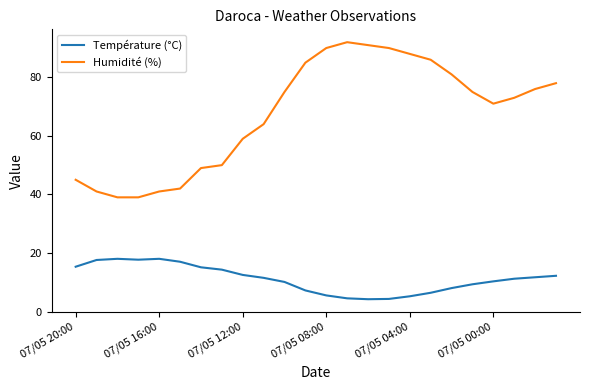

True or false: Humidité (%) and Température (°C) cross at least once.

False